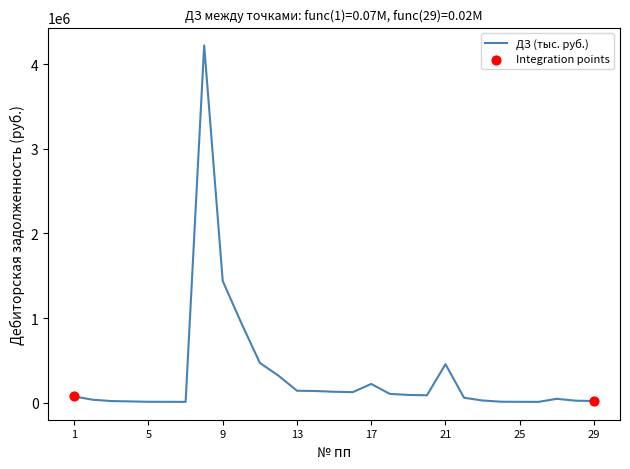

What is the maximum value shown in the chart?

4221390.3